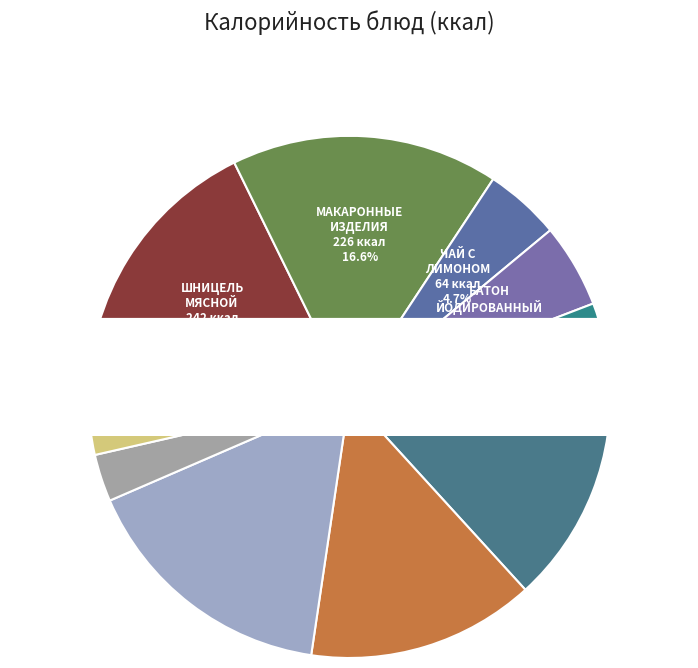

What is the largest slice in the pie chart?

шницель мясной